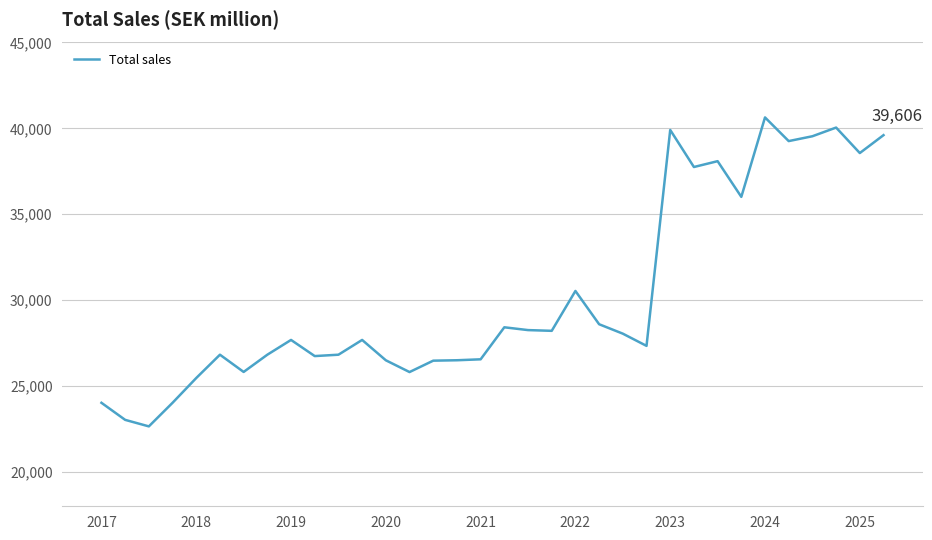

What is the greatest value displayed?

40638.0